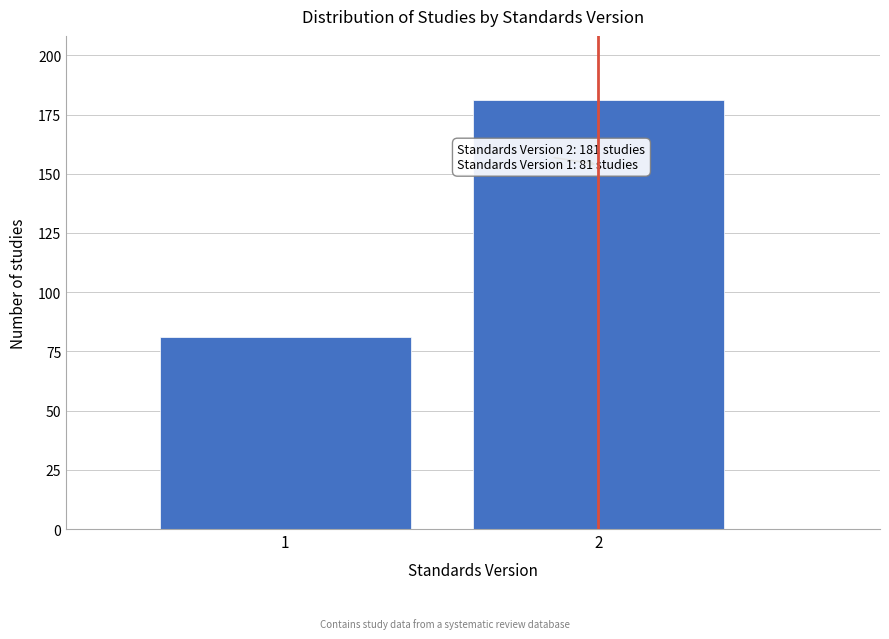

Reading left to right, transcribe all the data shown in this chart.

1=81	2=181